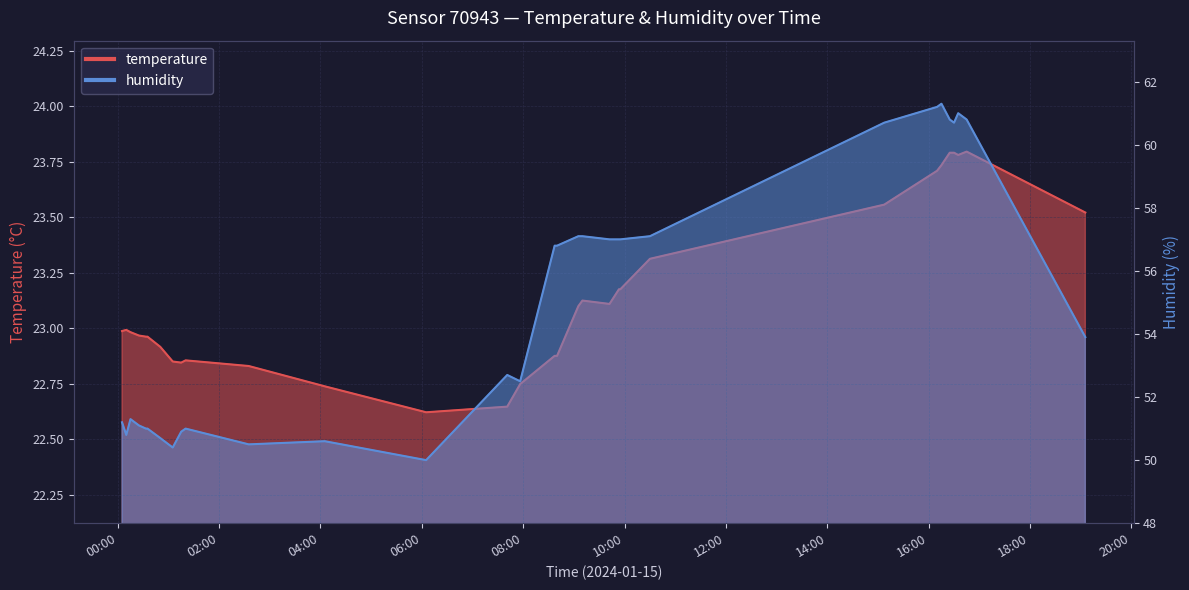

At which label is temperature closest to 23?

02:00